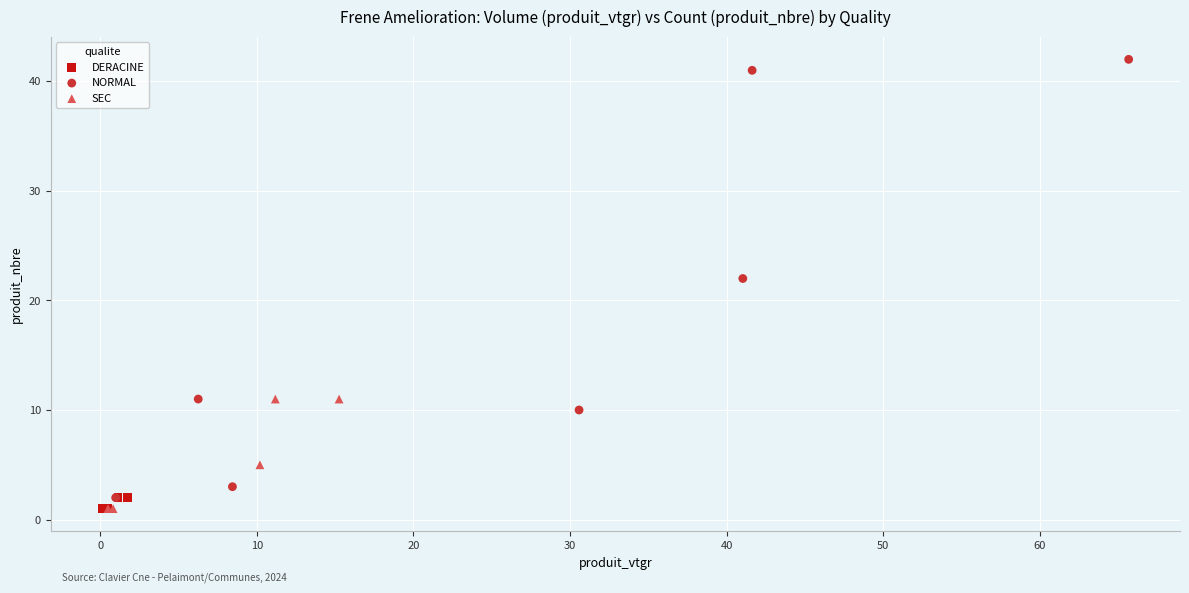

Which series has the widest spread of Y values?

NORMAL